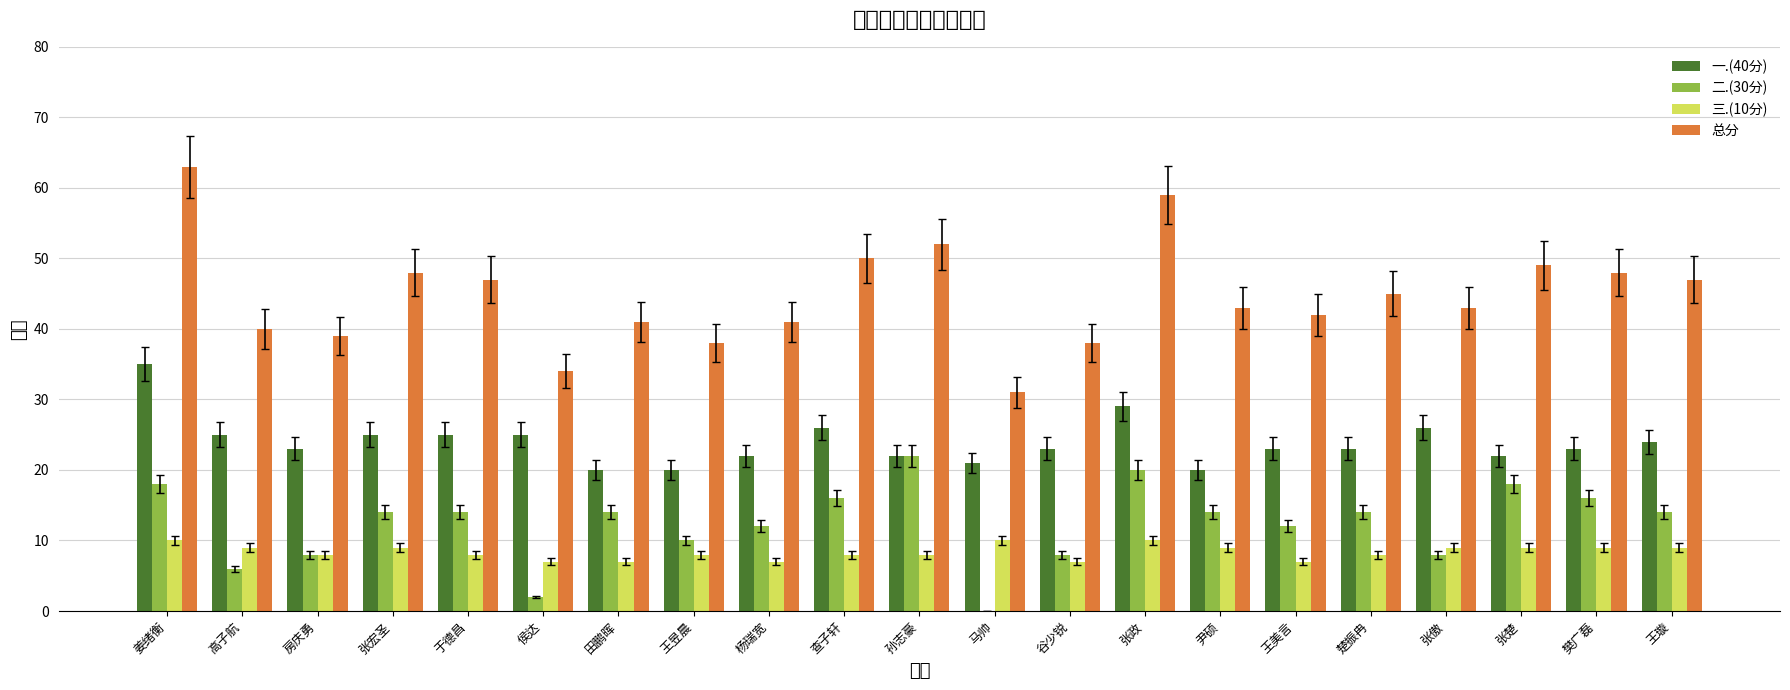

What is the difference between the maximum and second lowest values in the 二.(30分) series?

20